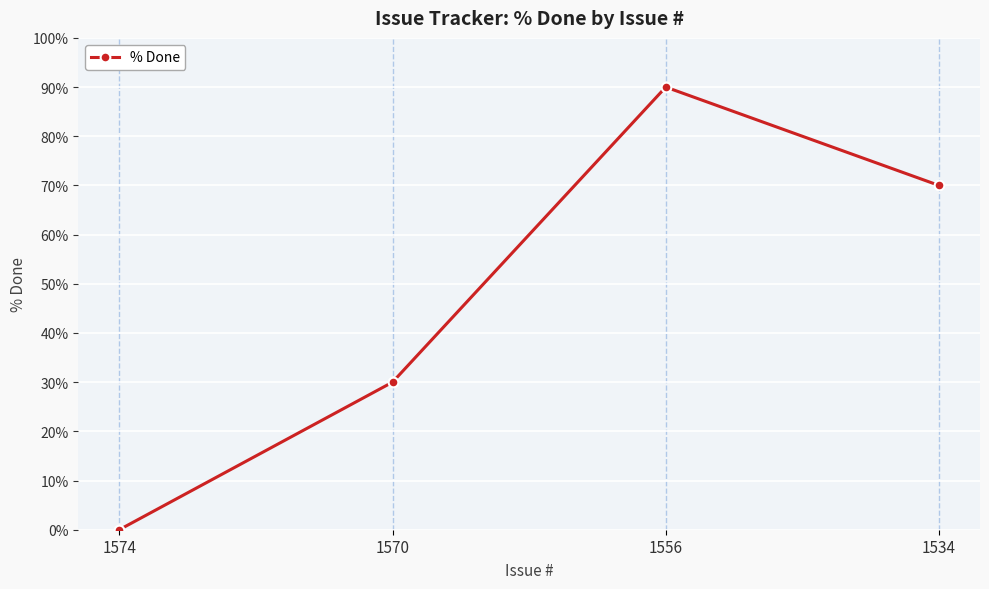

How many lines are shown in the chart?

1